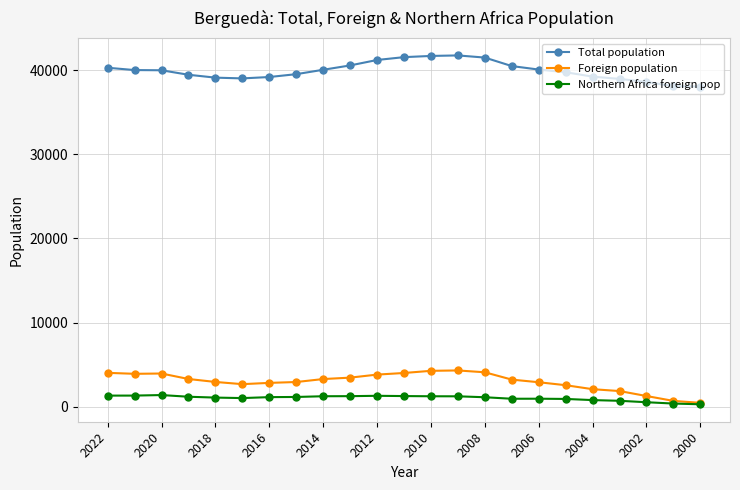

True or false: Total population and Foreign population cross at least once.

False